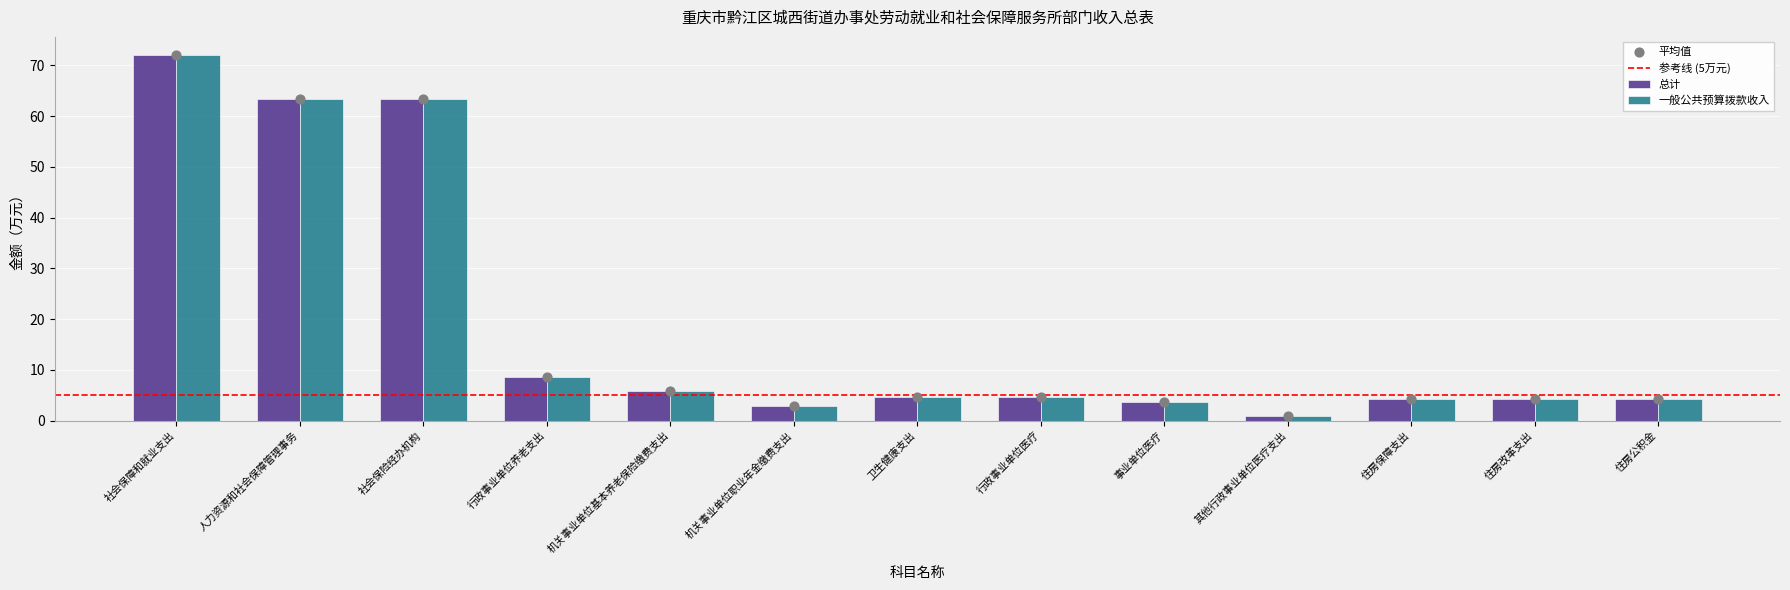

Which series has the widest spread of Y values?

总计